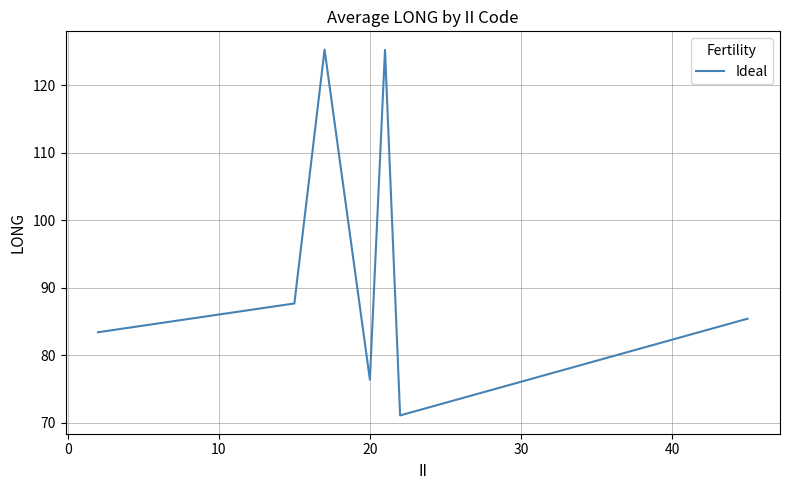

What is the sum of all values?

654.6